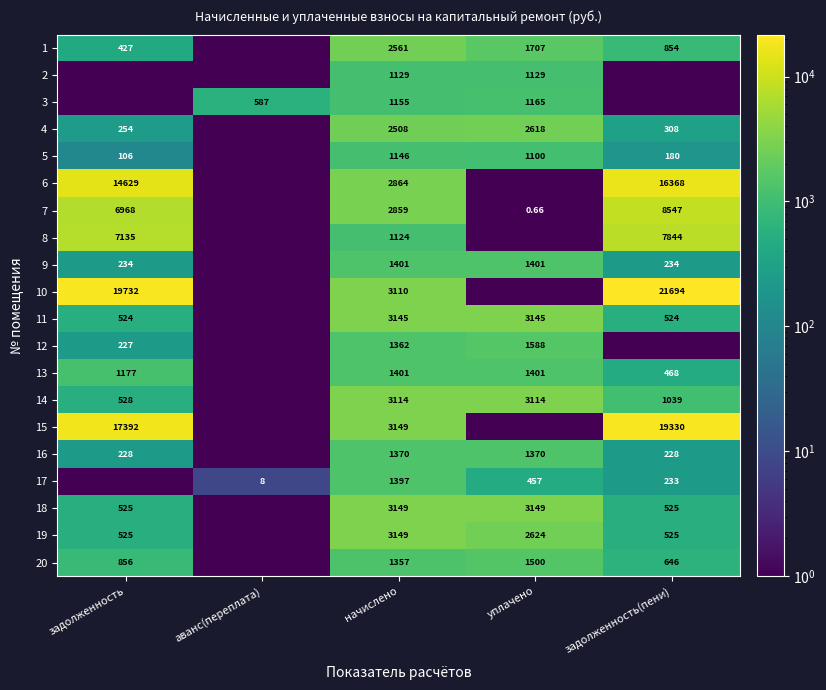

Is the value of 10 at задолженность greater than the value of 1 at задолженность?

Yes